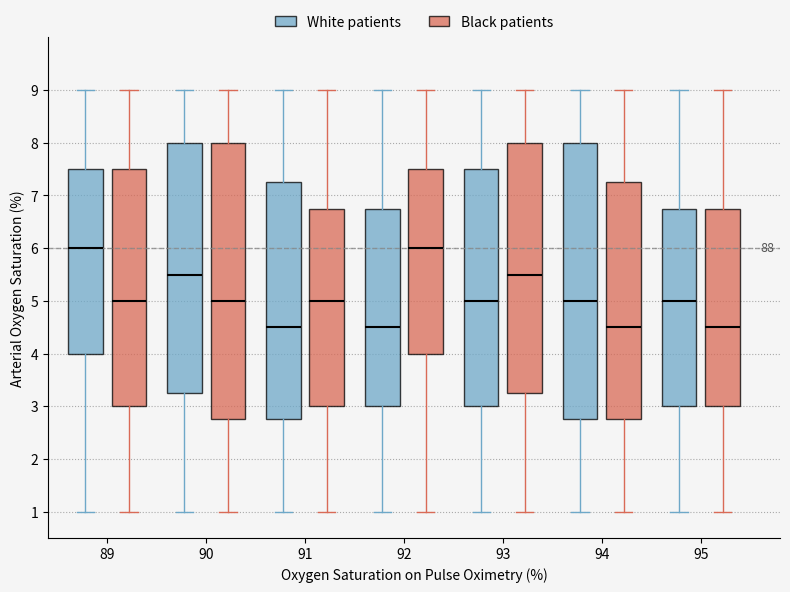

Reading left to right, transcribe this box plot: for each box, give where its median line is, the range the box spans, and where its two whiskers end, as read against the y-axis. The values are not printed on the chart, so give them approximately, as read against the axis.

89 (White patients): median 6.0, box 4.0 to 7.5, whiskers 1.0 to 9.0
89 (Black patients): median 5.0, box 3.0 to 7.5, whiskers 1.0 to 9.0
90 (White patients): median 5.5, box 3.3 to 8.0, whiskers 1.0 to 9.0
90 (Black patients): median 5.0, box 2.8 to 8.0, whiskers 1.0 to 9.0
91 (White patients): median 4.5, box 2.8 to 7.3, whiskers 1.0 to 9.0
91 (Black patients): median 5.0, box 3.0 to 6.8, whiskers 1.0 to 9.0
92 (White patients): median 4.5, box 3.0 to 6.8, whiskers 1.0 to 9.0
92 (Black patients): median 6.0, box 4.0 to 7.5, whiskers 1.0 to 9.0
93 (White patients): median 5.0, box 3.0 to 7.5, whiskers 1.0 to 9.0
93 (Black patients): median 5.5, box 3.3 to 8.0, whiskers 1.0 to 9.0
94 (White patients): median 5.0, box 2.8 to 8.0, whiskers 1.0 to 9.0
94 (Black patients): median 4.5, box 2.8 to 7.3, whiskers 1.0 to 9.0
95 (White patients): median 5.0, box 3.0 to 6.8, whiskers 1.0 to 9.0
95 (Black patients): median 4.5, box 3.0 to 6.8, whiskers 1.0 to 9.0